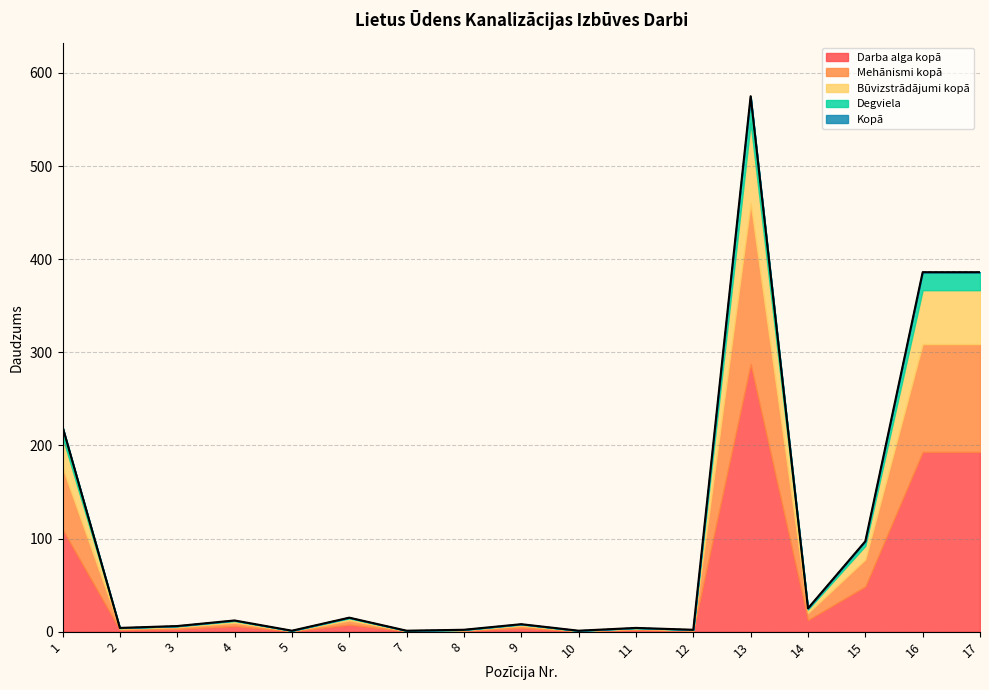

What is the maximum value for Darba alga kopā?

287.5